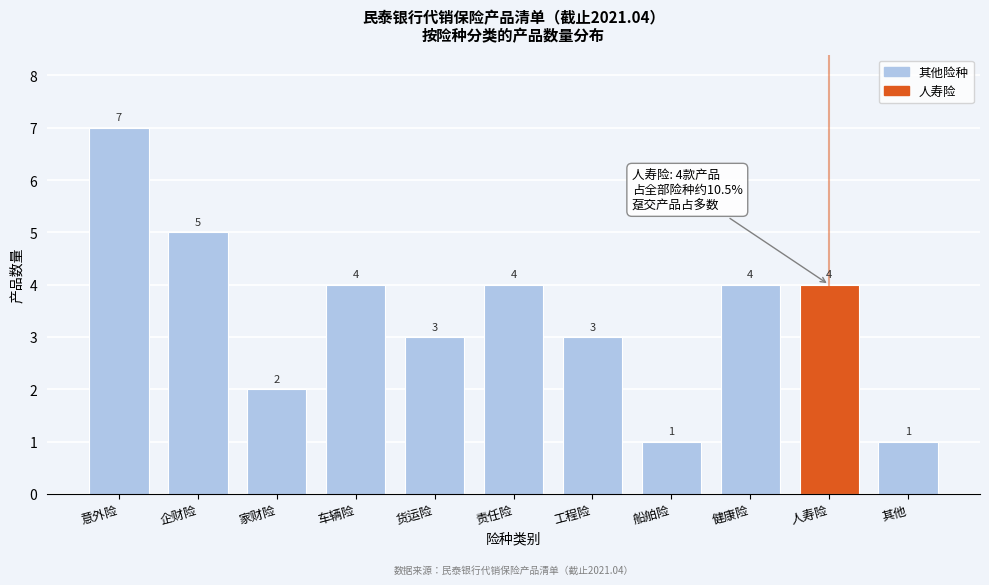

Reading left to right, what are all the values shown in this chart?

7	5	2	4	3	4	3	1	4	4	1